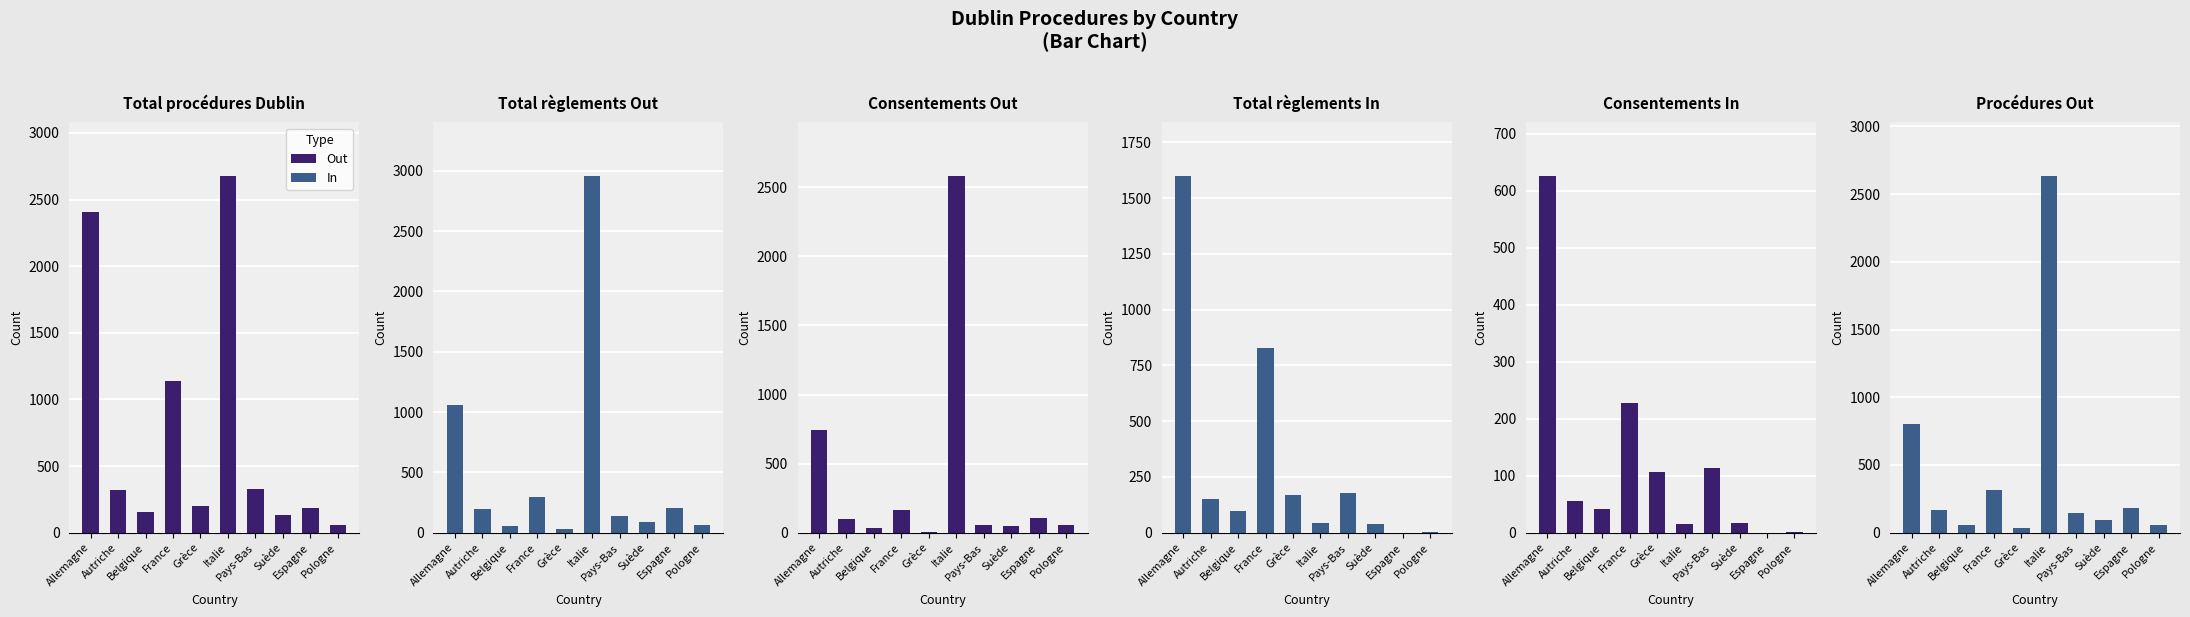

How many categories are shown in the chart?

10